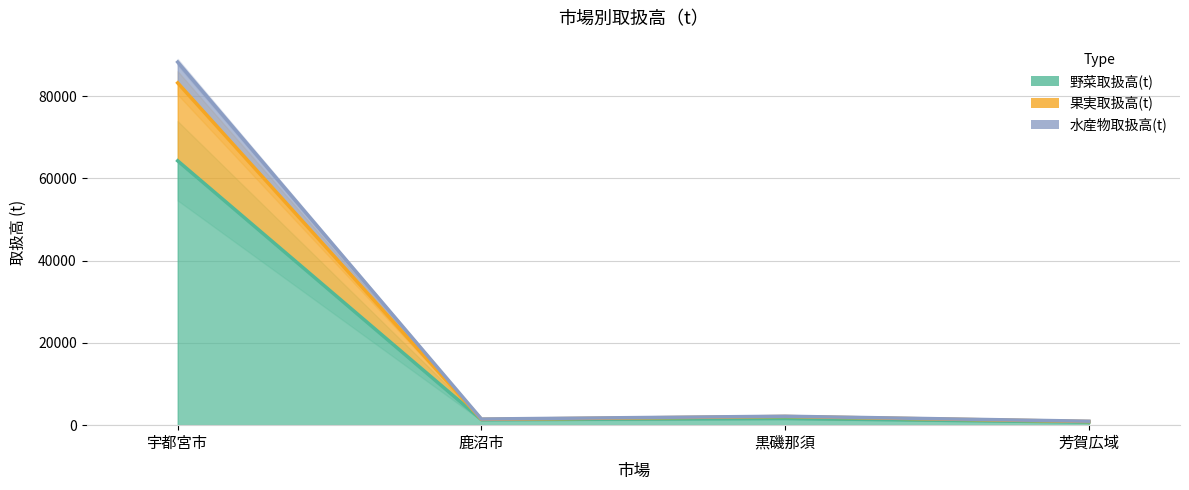

Reading right to left, extract all data points from this chart.

野菜取扱高(t): 753	1644	1329	64287
果実取扱高(t): 890	2110	1409	83236
水産物取扱高(t): 962	2177	1492	88297